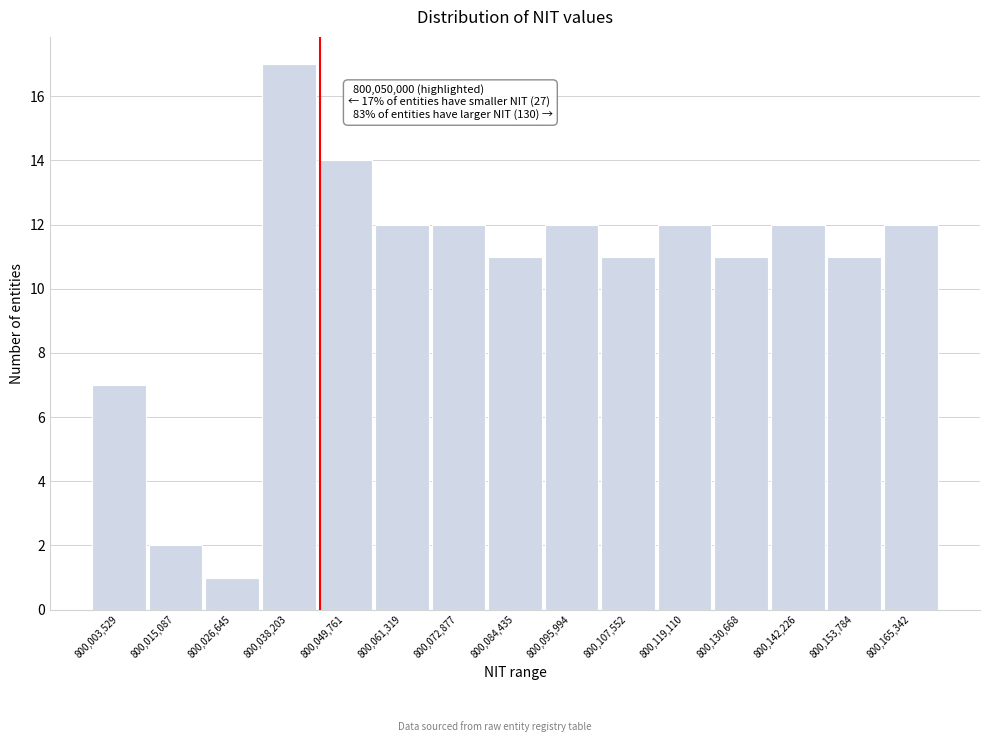

Reading left to right, extract all data points from this chart.

7	2	1	17	14	12	12	11	12	11	12	11	12	11	12